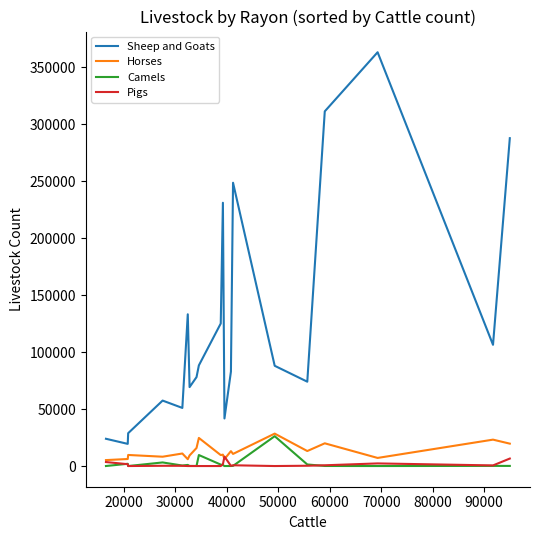

What is the maximum value shown in the chart?

363003